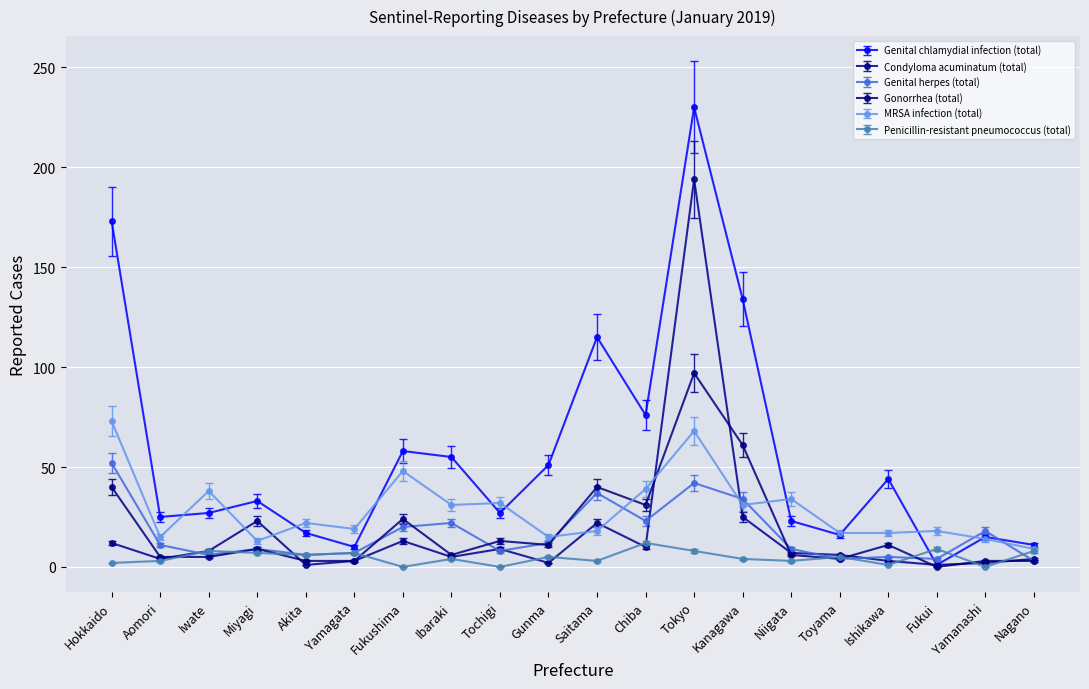

What is the minimum value for MRSA infection (total)?

9